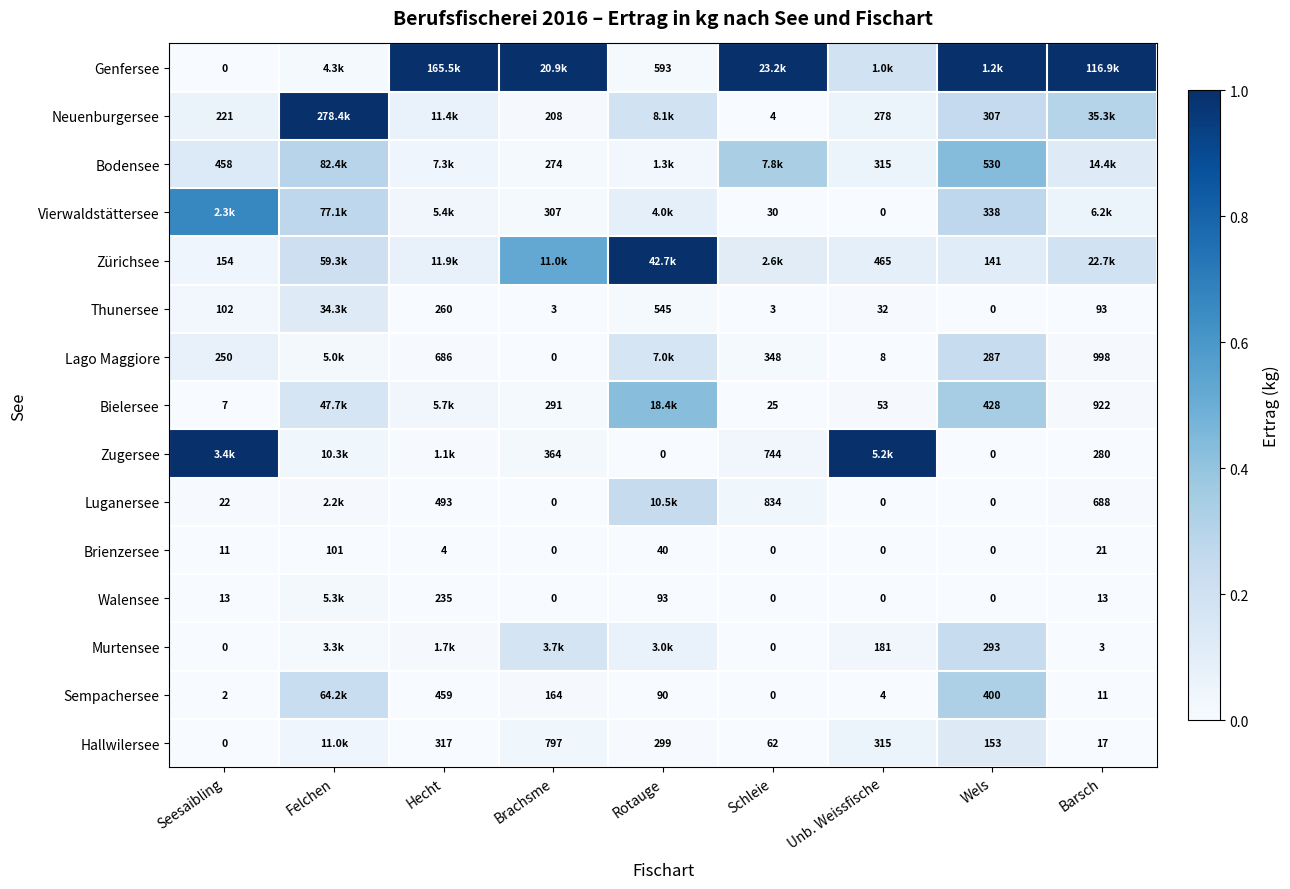

Is the value of Neuenburgersee at Seesaibling greater than the value of Sempachersee at Hecht?

No